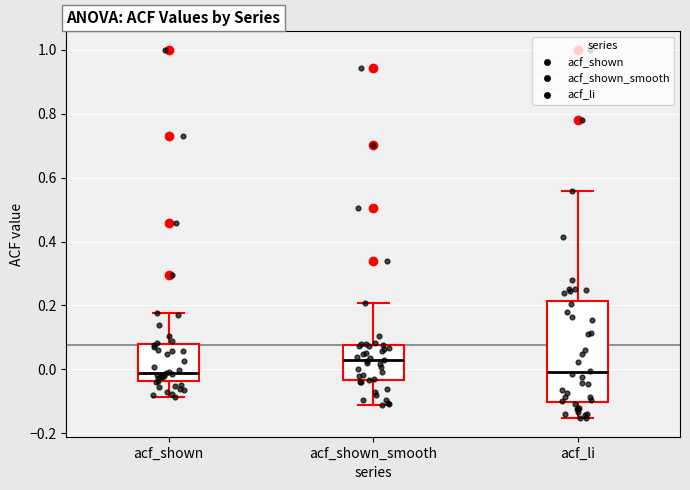

Which box is the tallest, from its lower edge to its upper edge?

acf_li